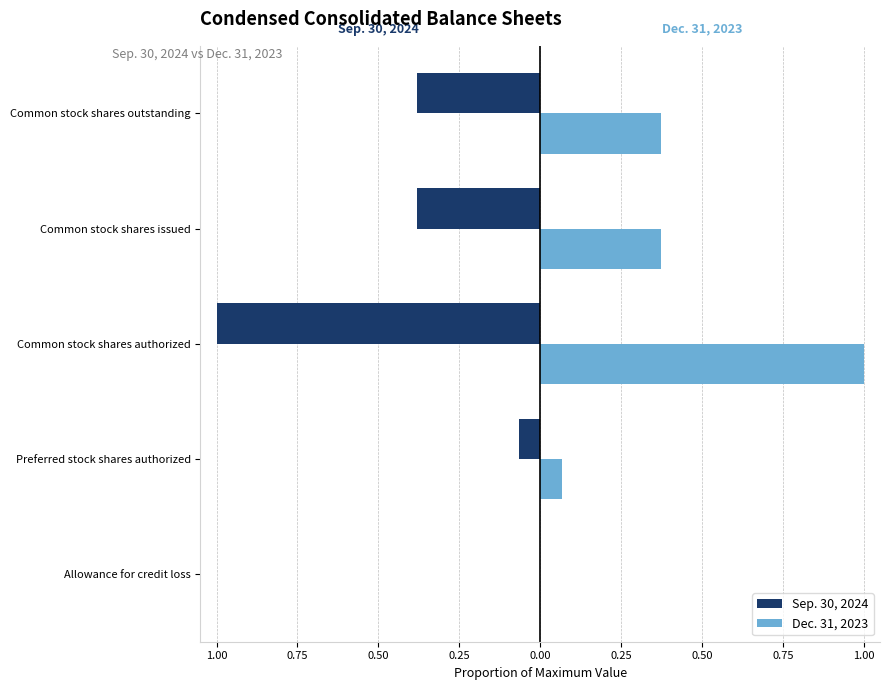

What are all the series names shown in the legend?

Sep. 30, 2024, Dec. 31, 2023